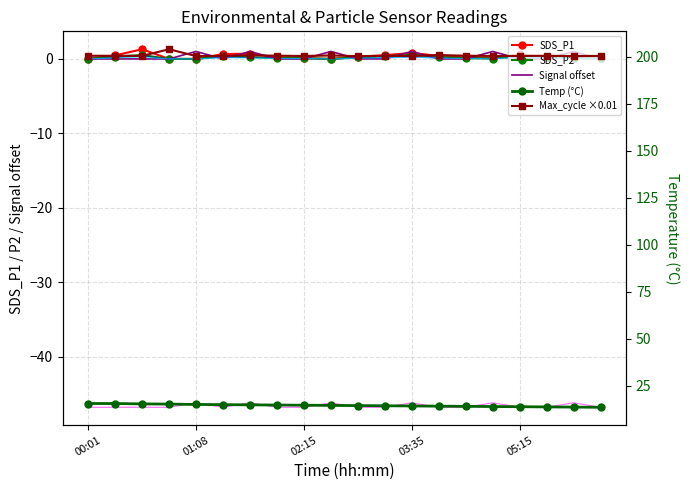

Read the SDS_P2 value at 04:00.

0.2